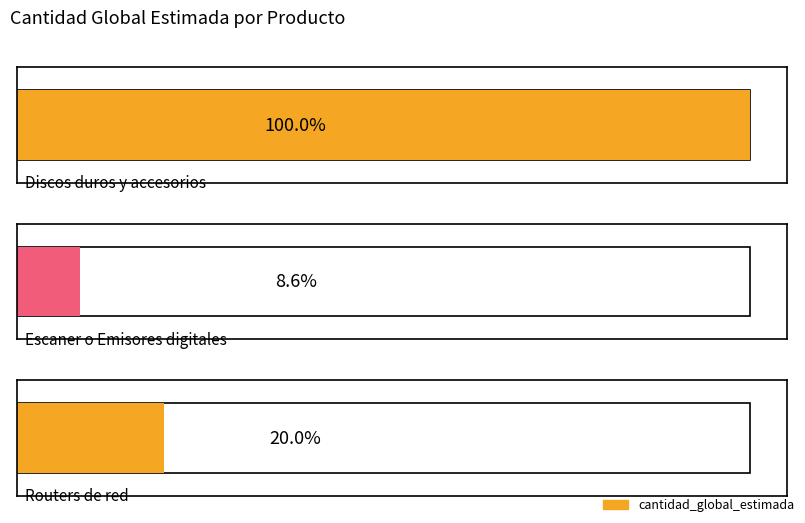

Rank the categories by value from lowest to highest.

Escaner o Emisores digitales, Routers de red, Discos duros y accesorios